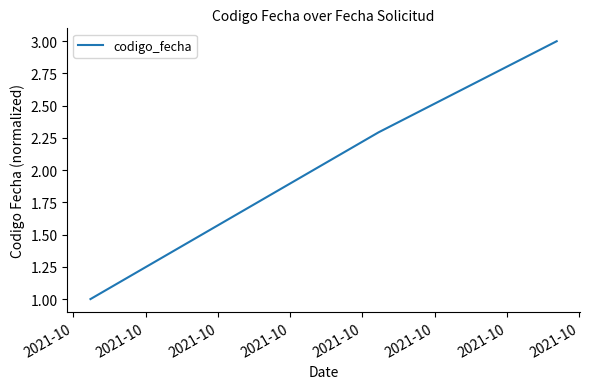

Is this an area chart (filled region under the line)?

No